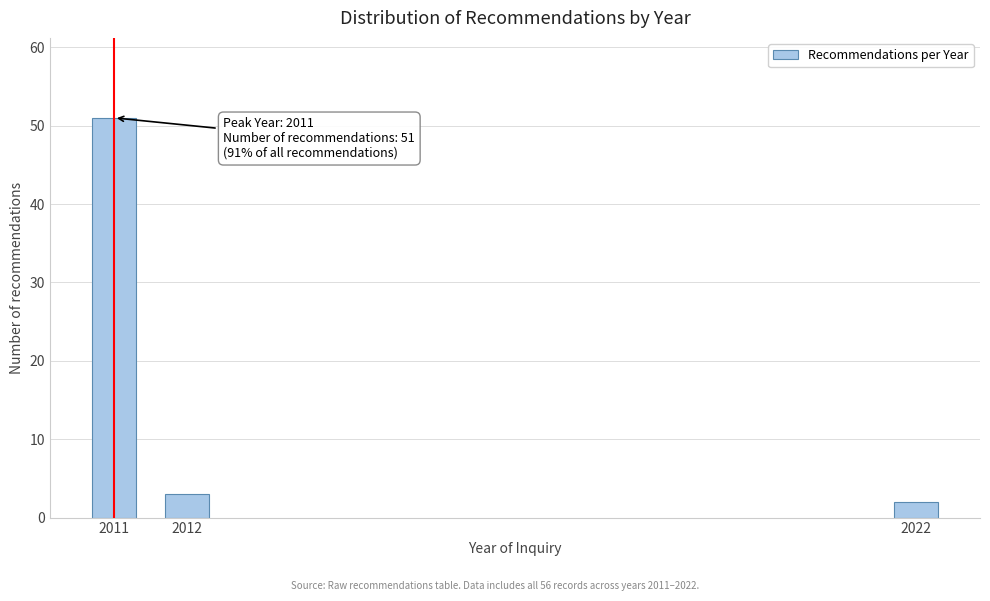

Reading right to left, what are all the values shown in this chart?

2	3	51